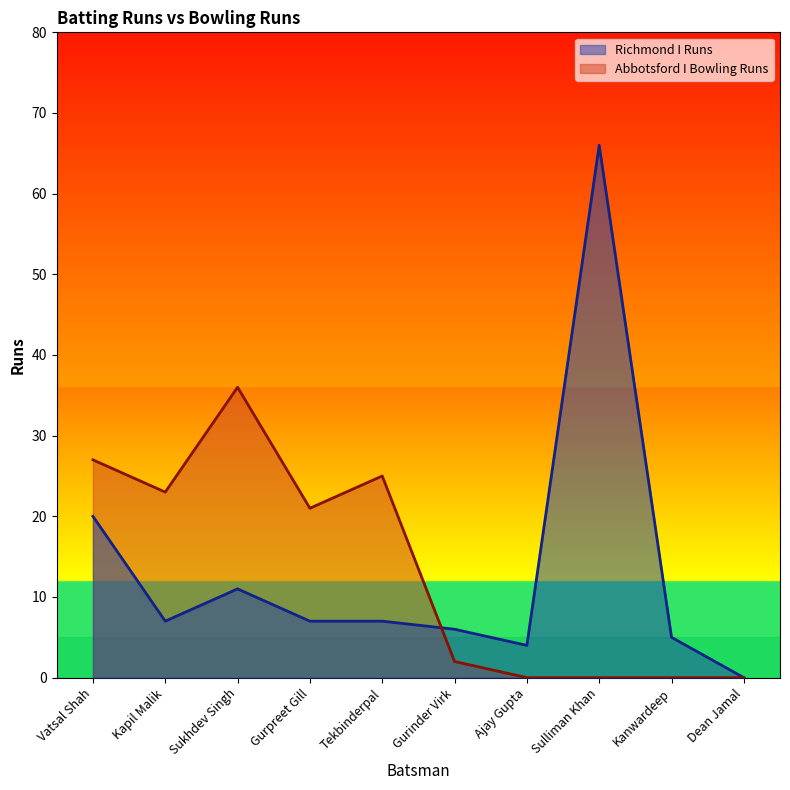

Where does the Abbotsford I Bowling Runs series first go above 21?

Vatsal Shah